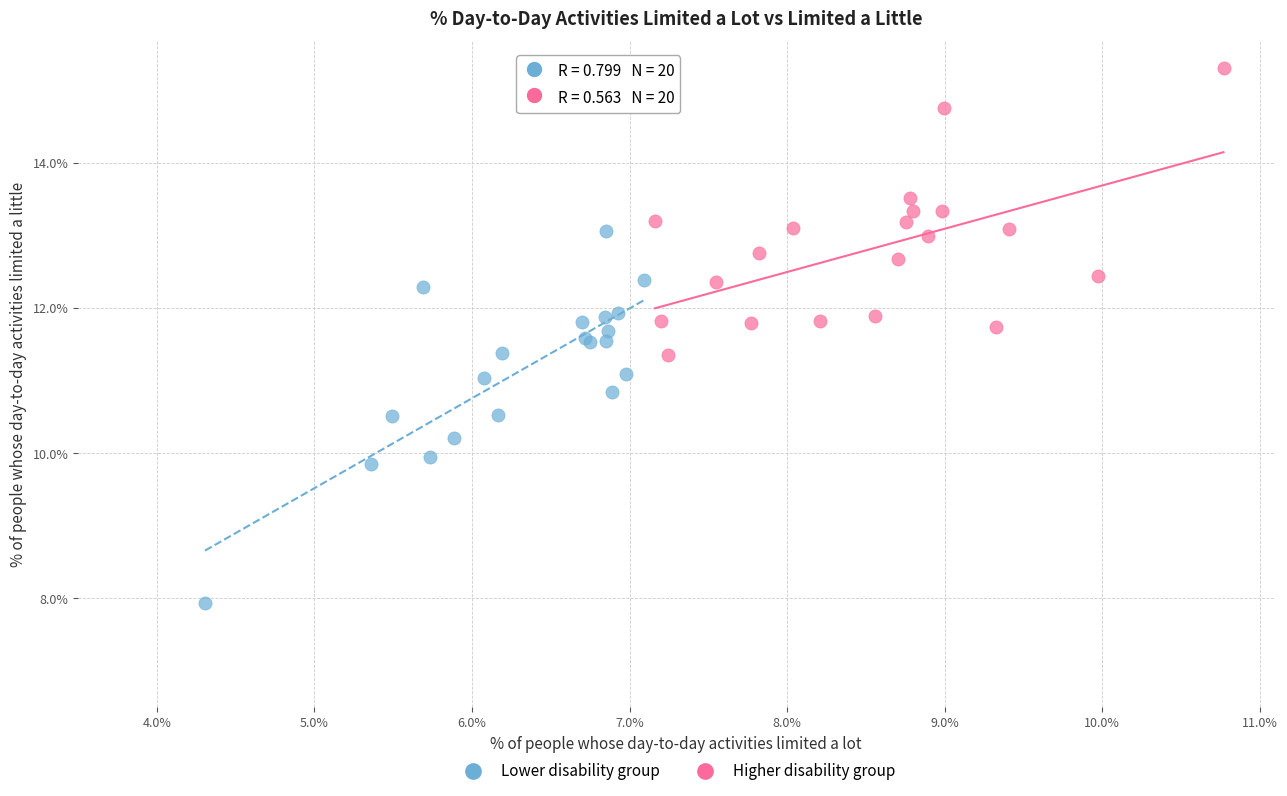

Which series has the largest Y range (max minus min)?

Lower disability group